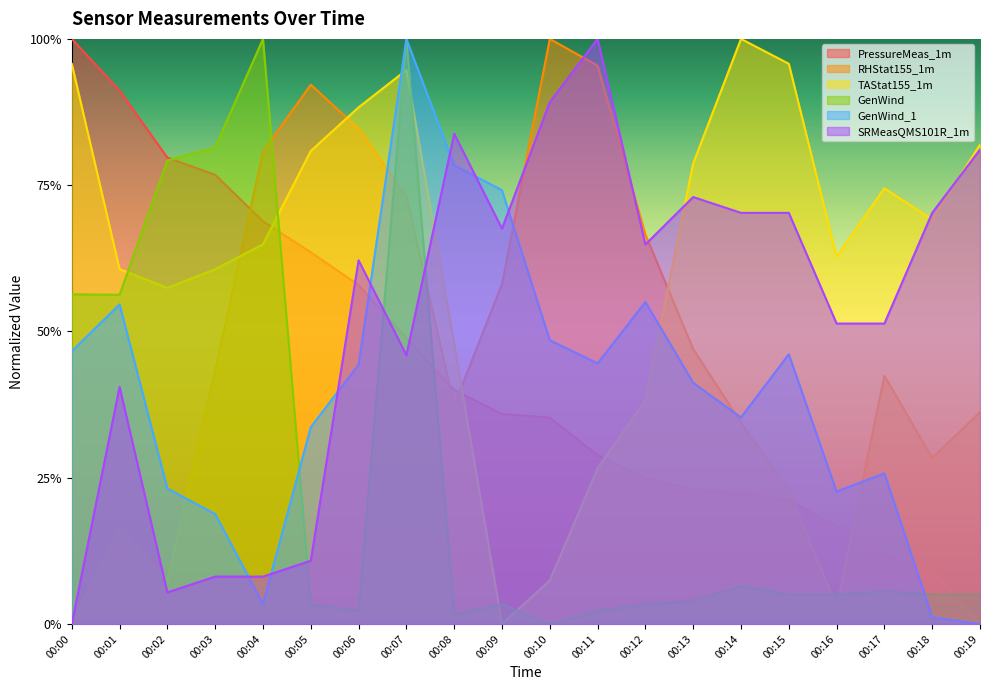

Which series ends up on top after the final intersection of PressureMeas_1m and GenWind_1?

PressureMeas_1m